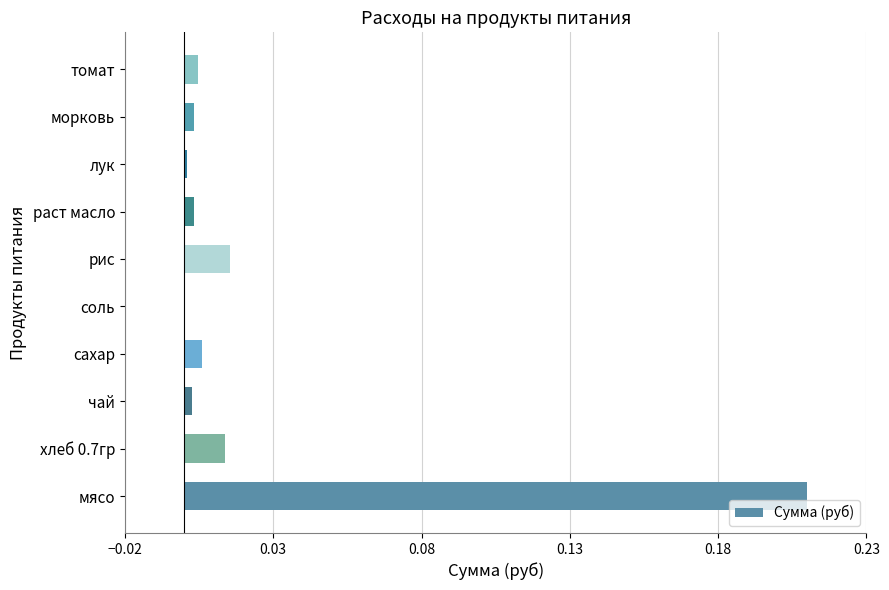

Is it true that the value at соль is 0.0?

True